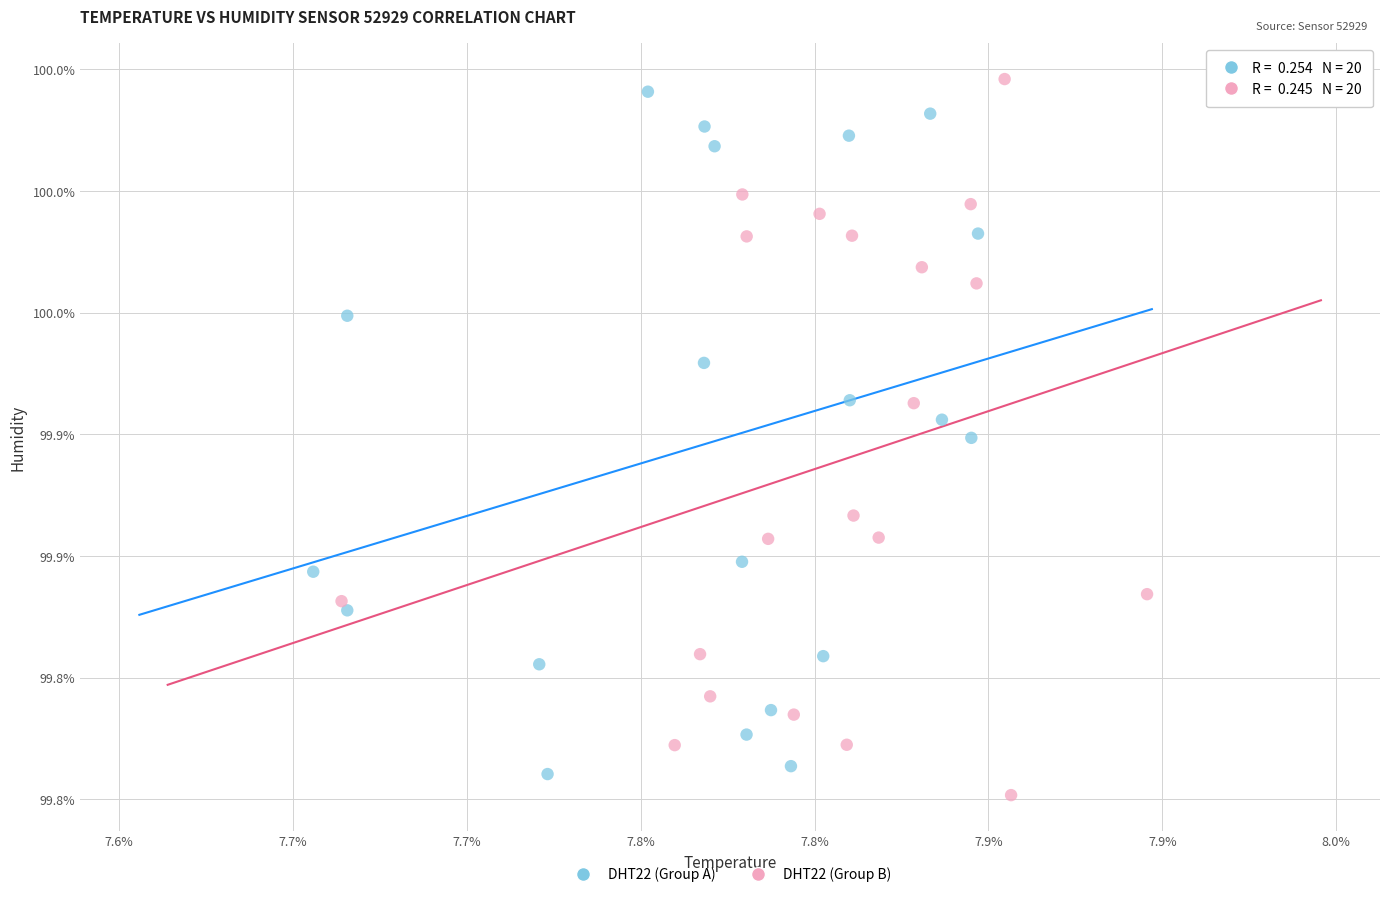

Which series has the widest spread of Y values?

DHT22 (Group B)